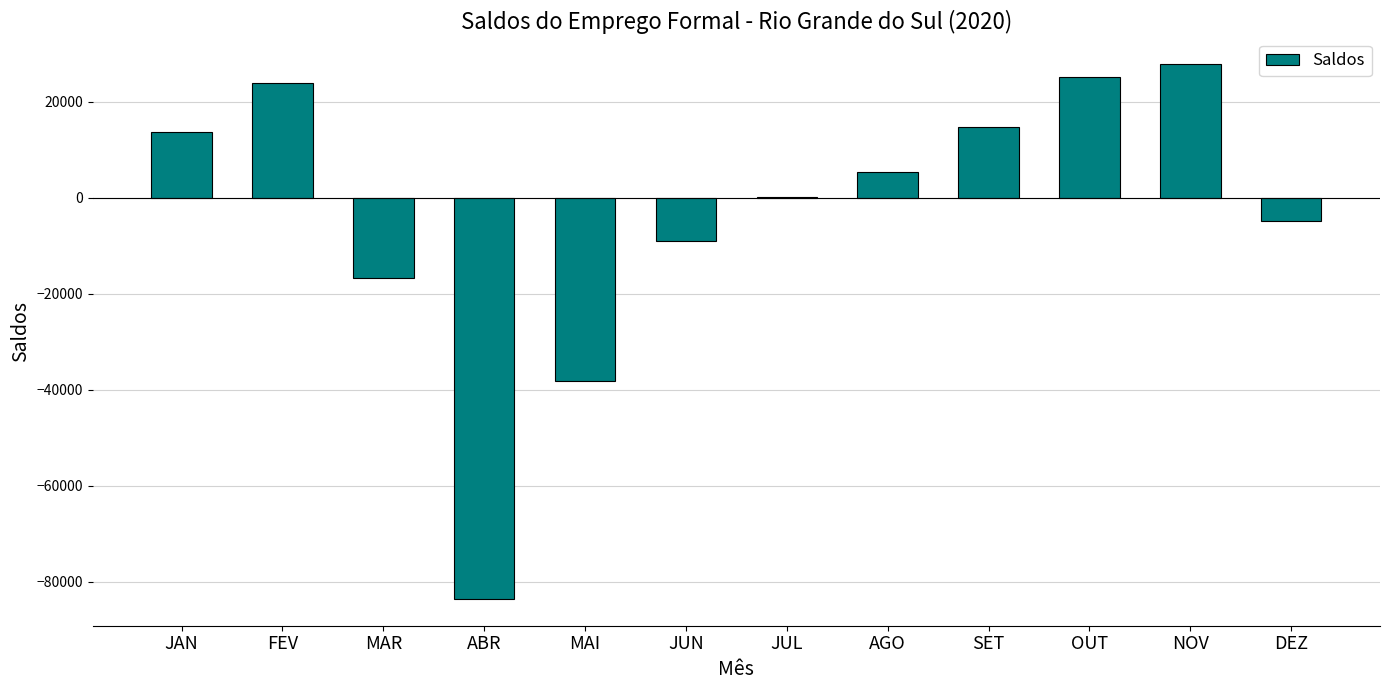

How many data points does each series have?

12